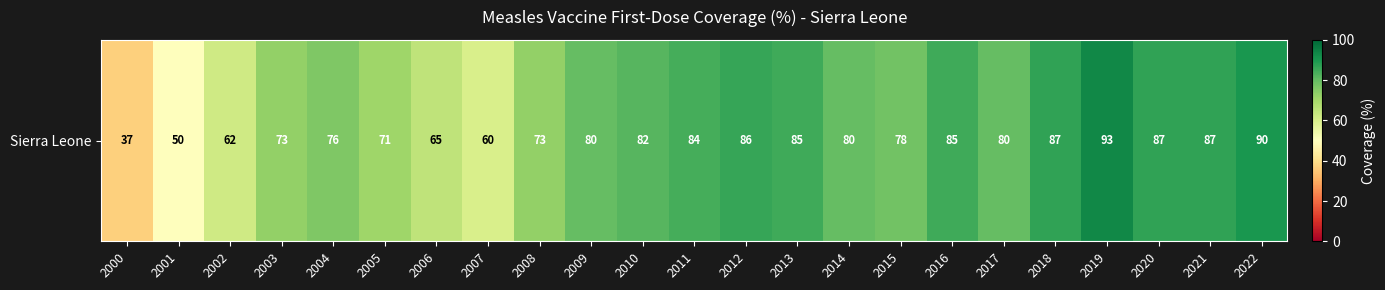

What is the average value?

76